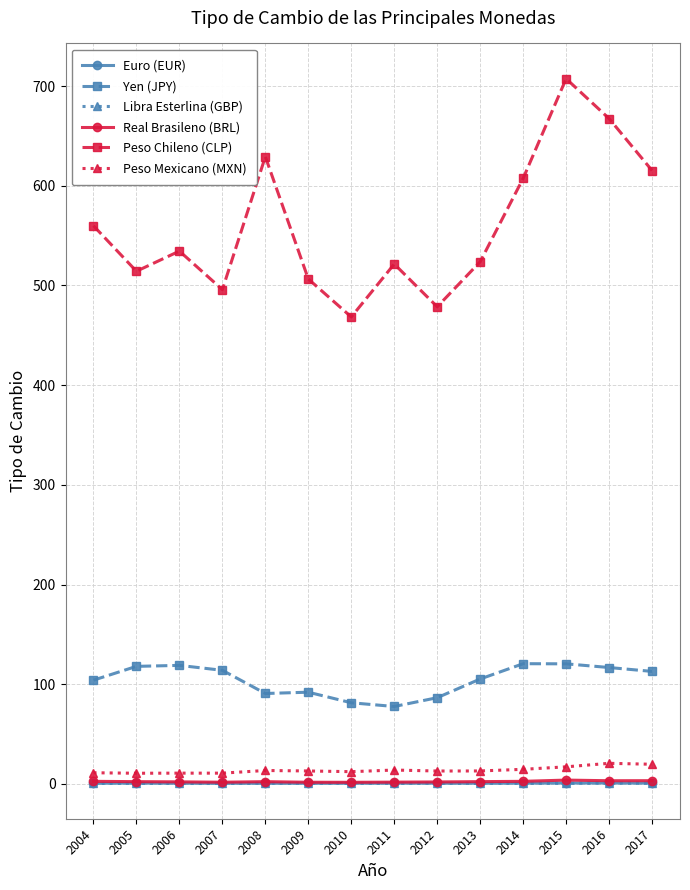

True or false: Libra Esterlina (GBP) and Yen (JPY) intersect in this chart.

False